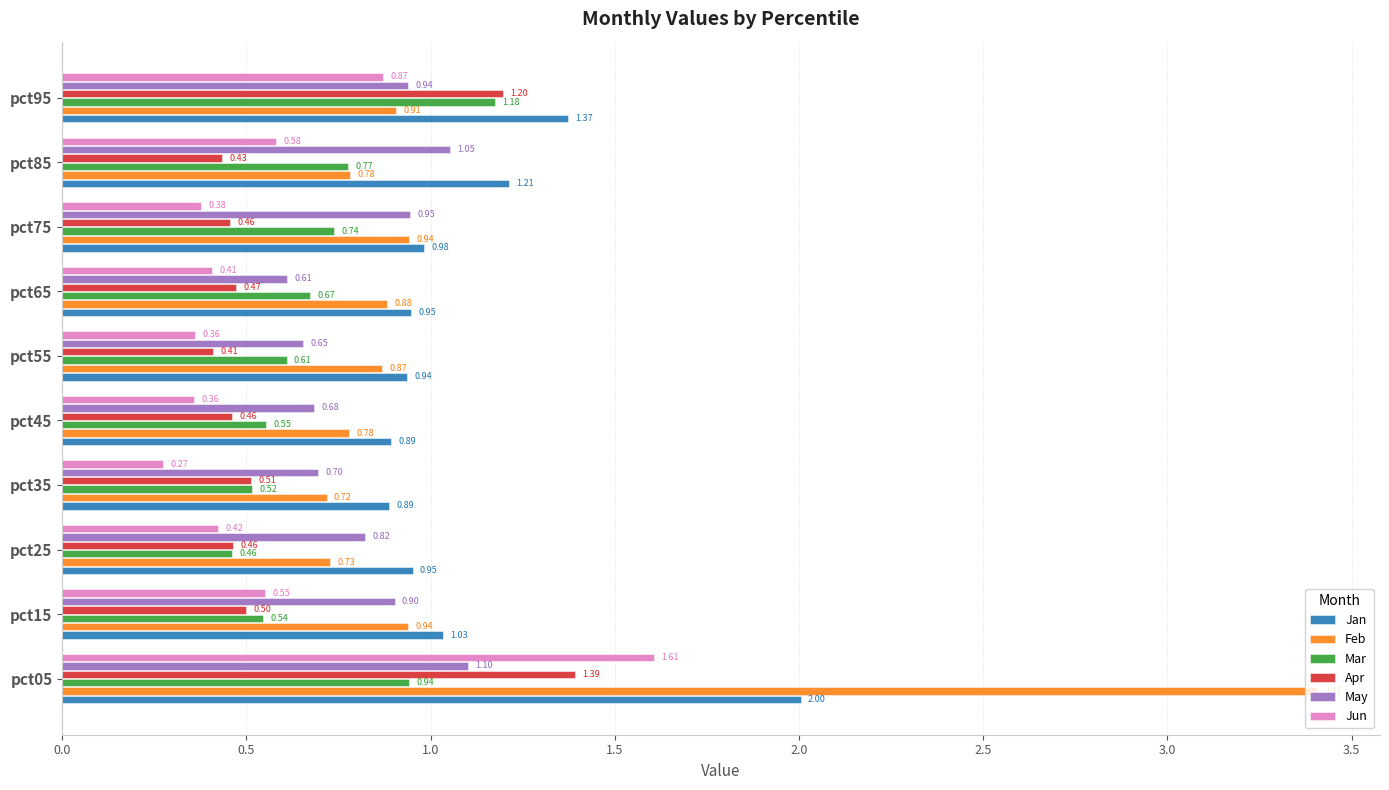

What is the difference between the maximum and minimum values in the Feb series?

2.7